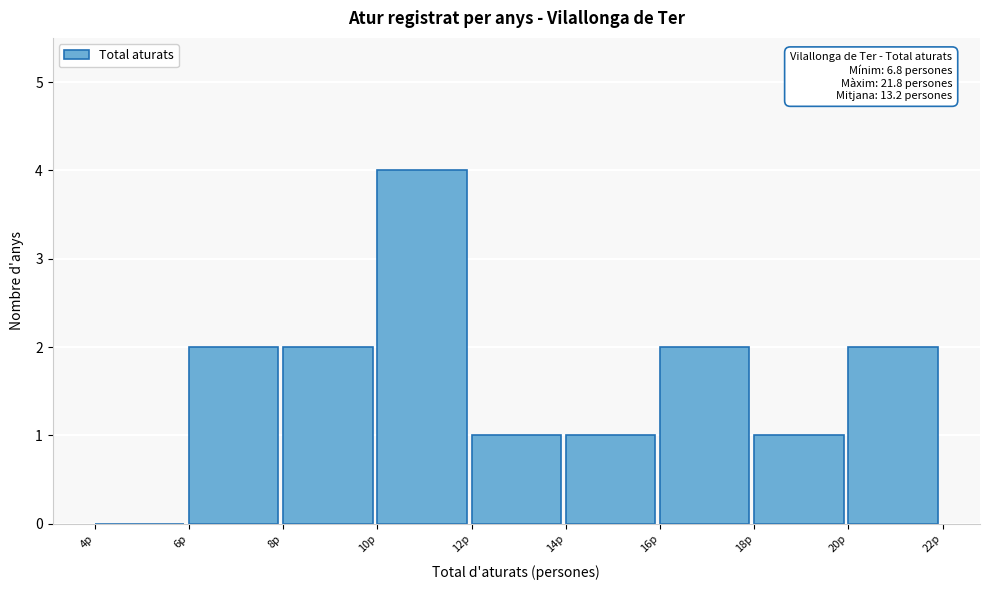

Over which range of the x-axis is the bar tallest?

10 to 12